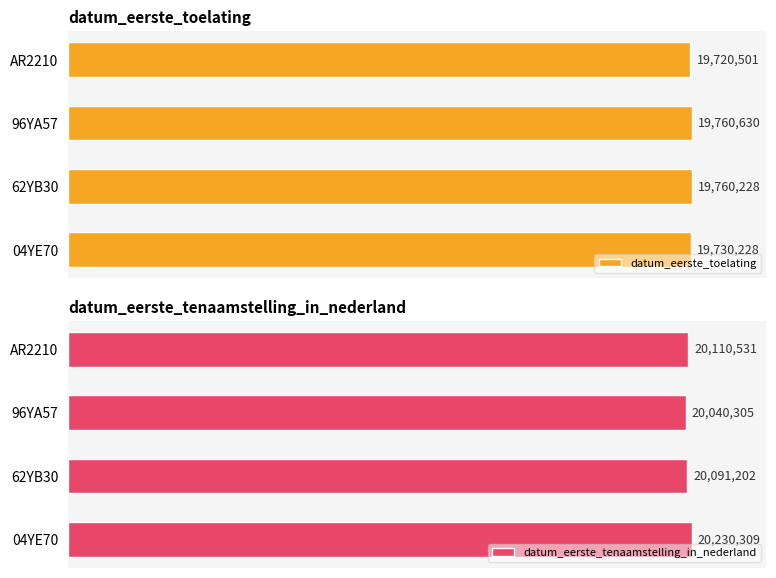

Which category has the lowest value in the datum_eerste_tenaamstelling_in_nederland series?

96YA57